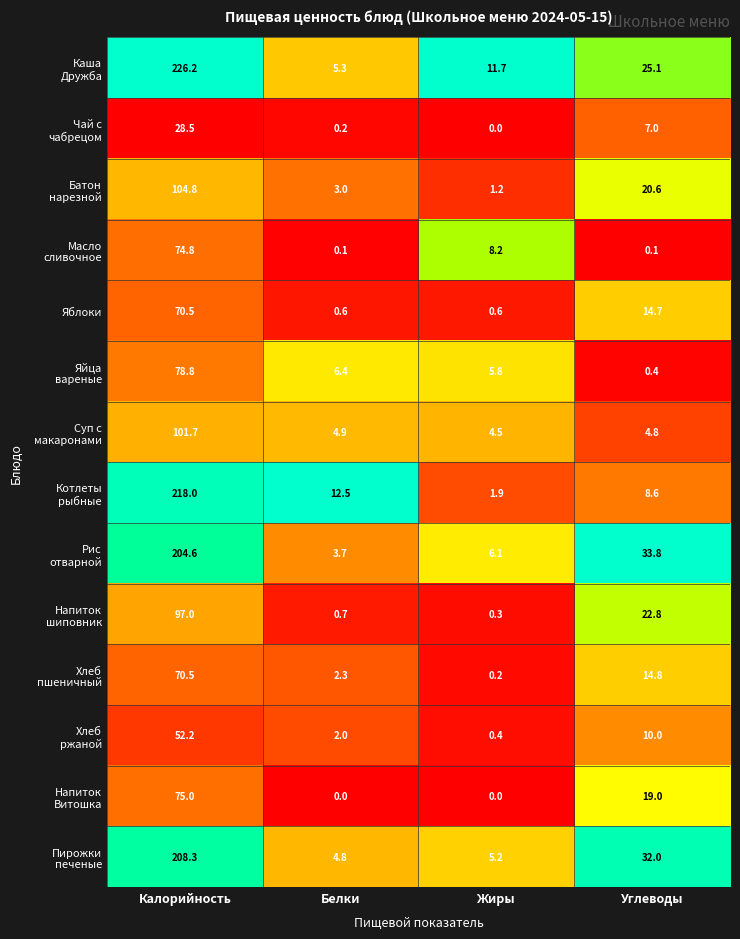

Is it true that Яблоки equals 0.6 at Белки?

True